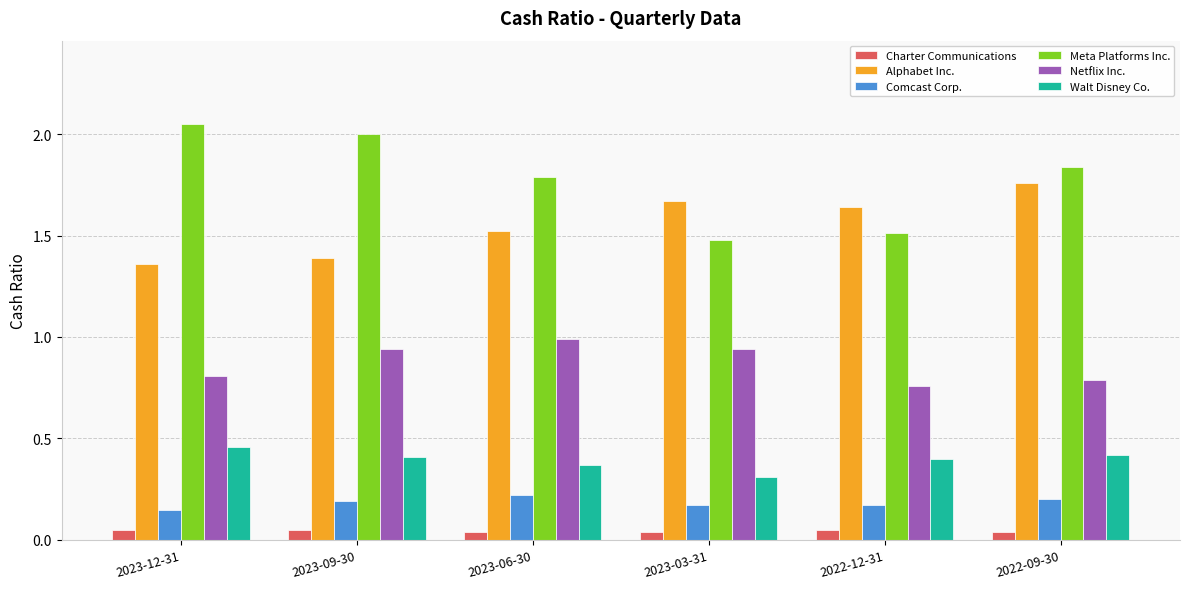

Is it true that Meta Platforms Inc. equals 3.1 at 2023-09-30?

False